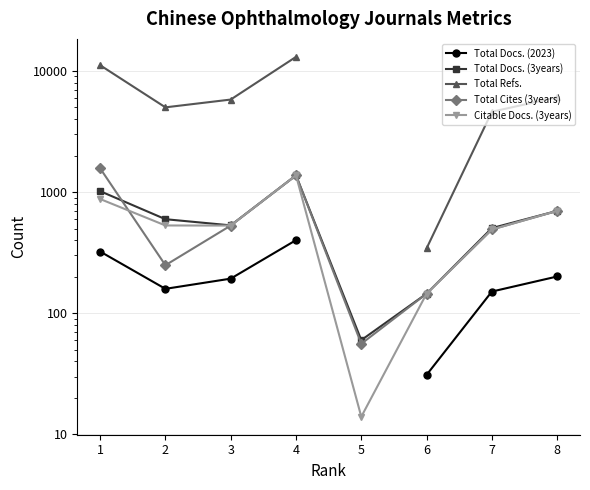

What is the difference between the second highest and second lowest values in the Total Docs. (2023) series?

250.0